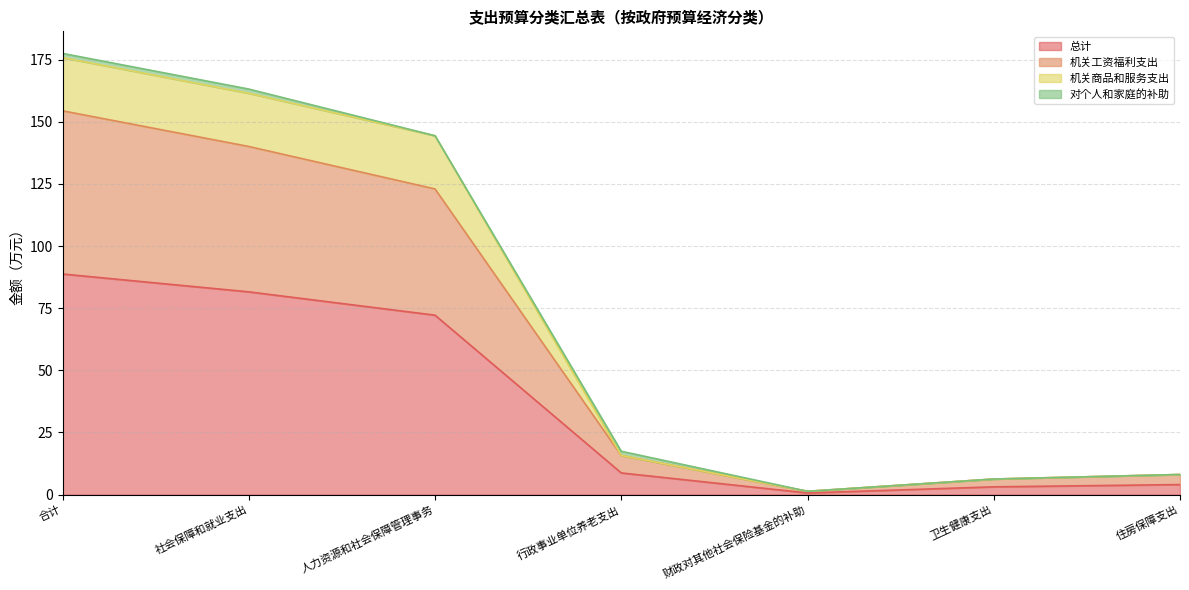

Where is 总计 nearest to the value 44?

人力资源和社会保障管理事务